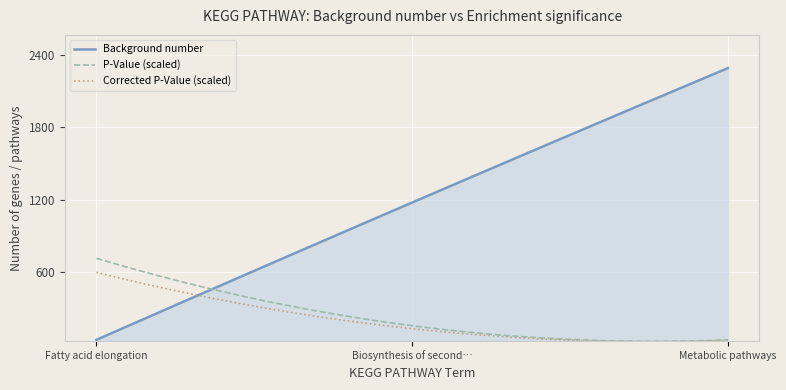

What is the highest value of the Background number series?

2290.0